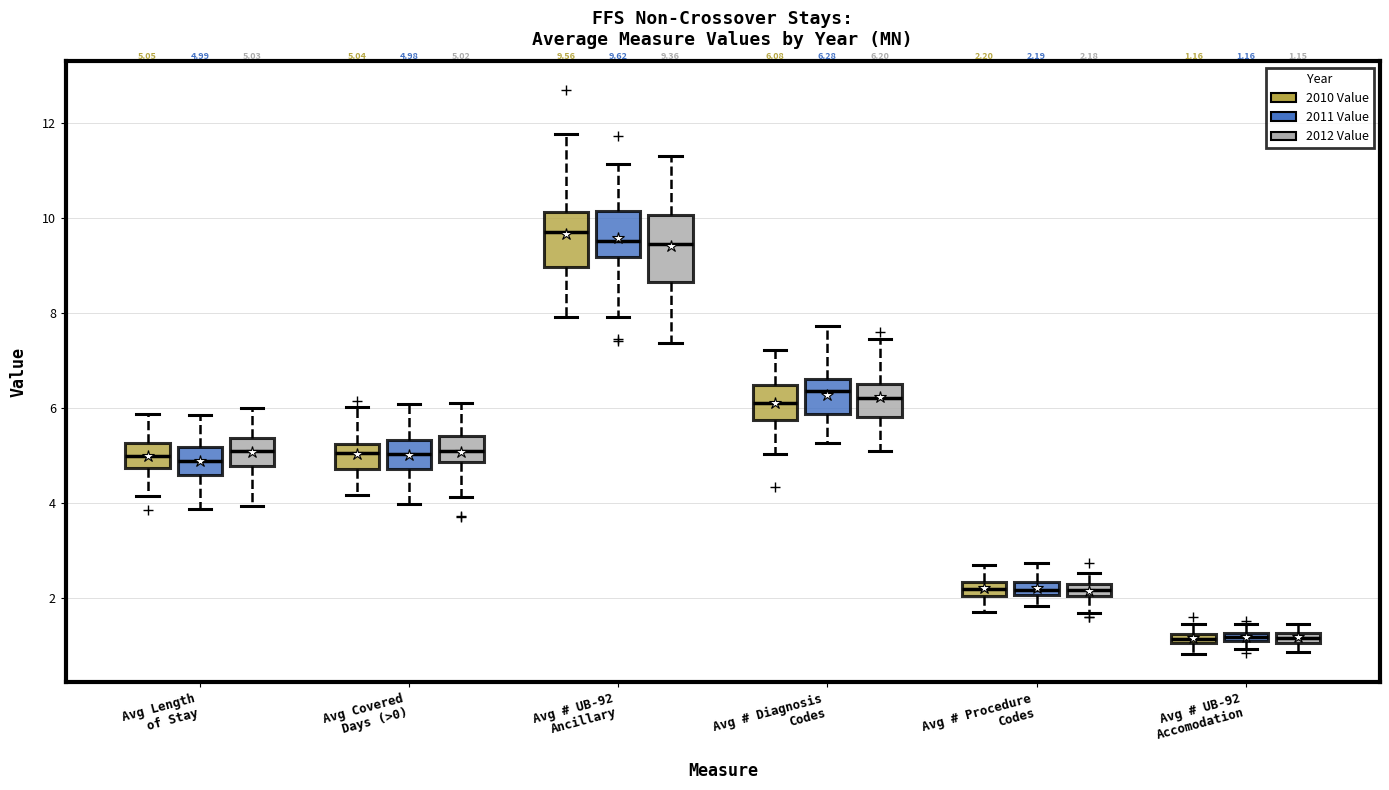

Which box is the tallest, from its lower edge to its upper edge?

Avg # UB-92 Ancillary (2012 Value)